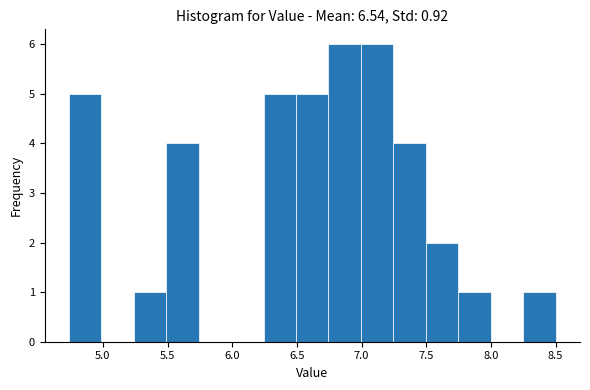

How tall is the bar that spans 8.25 to 8.50 on the x-axis? Neither the bar edges nor the heights are printed on the chart, so give them approximately, as read against the axes.

1